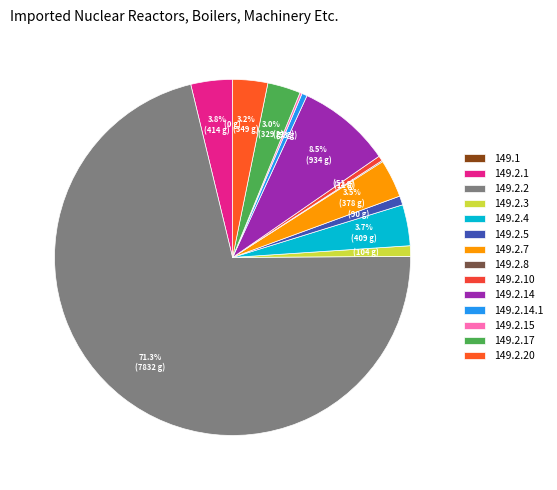

True or false: 149.1 accounts for 0% of the total.

True